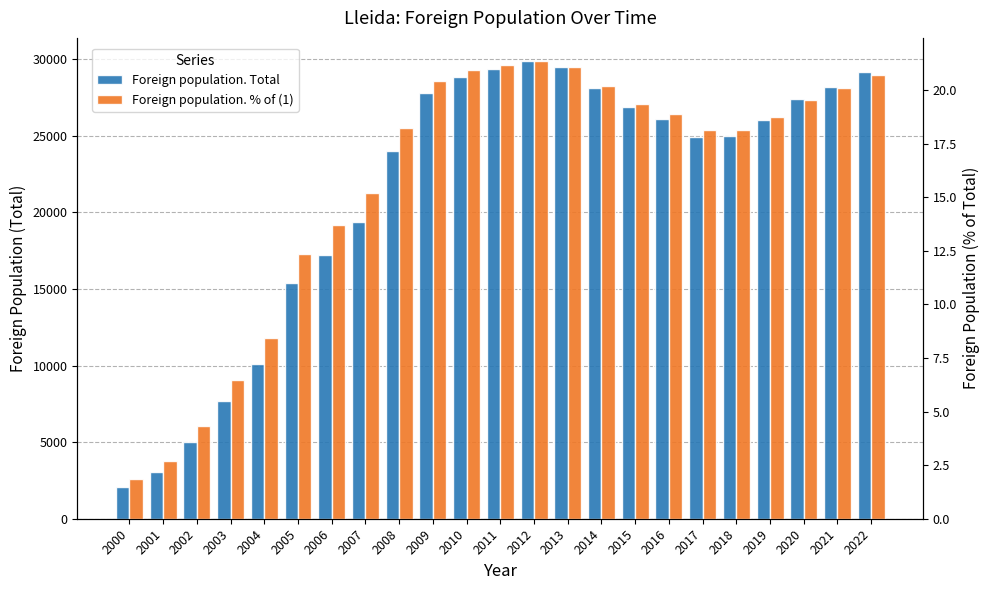

What is the total value across all series at 2005?

15418.4